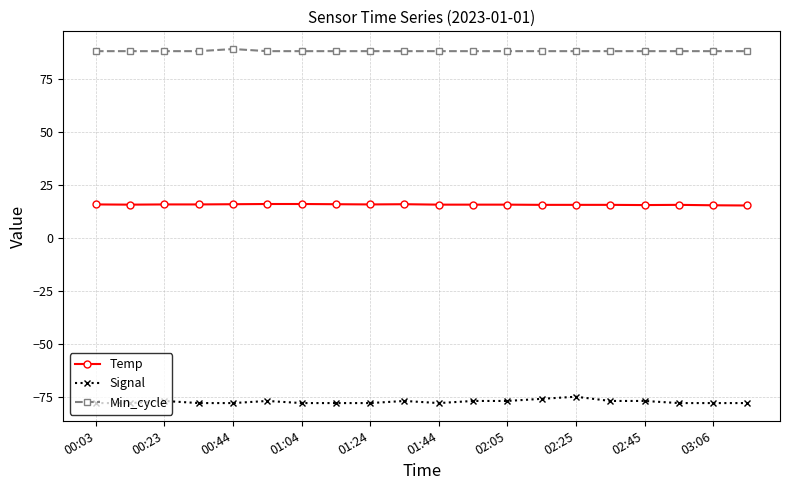

What is the difference between the maximum and second lowest values in the Signal series?

3.0